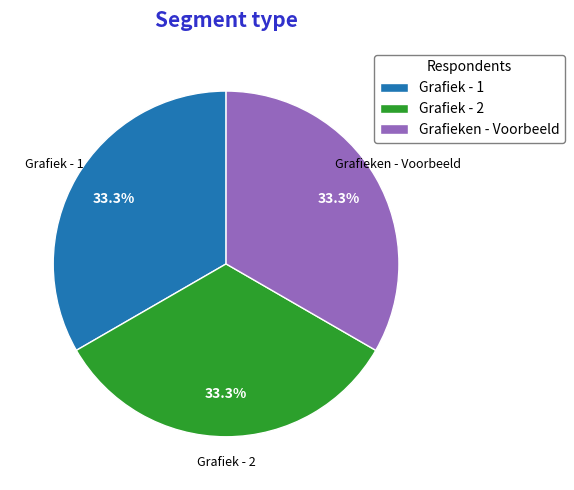

Do Grafieken - Voorbeeld and Grafiek - 1 together represent more than half of the pie?

Yes